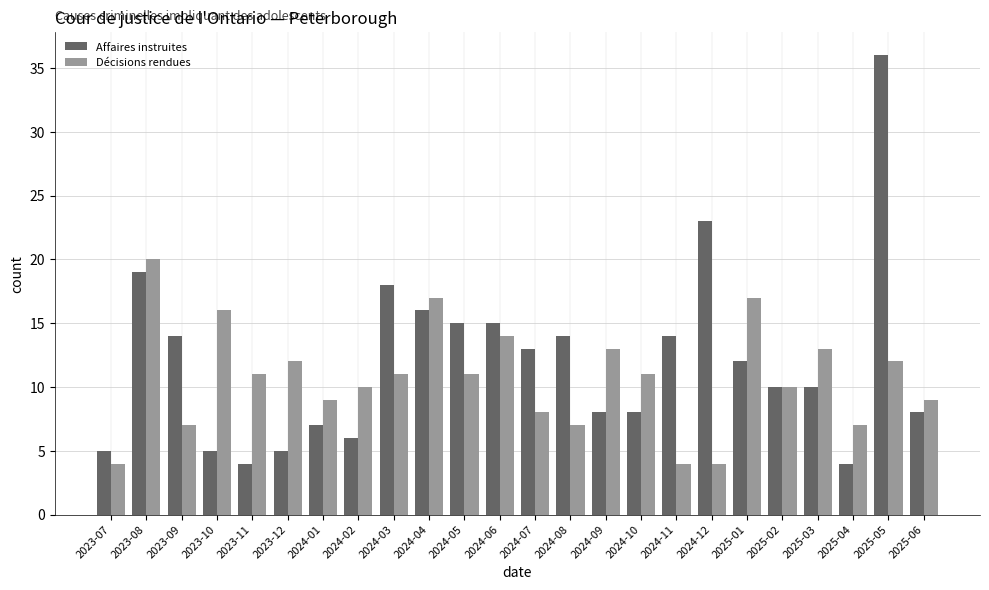

Is it true that Décisions rendues equals 7 at 2023-09?

True